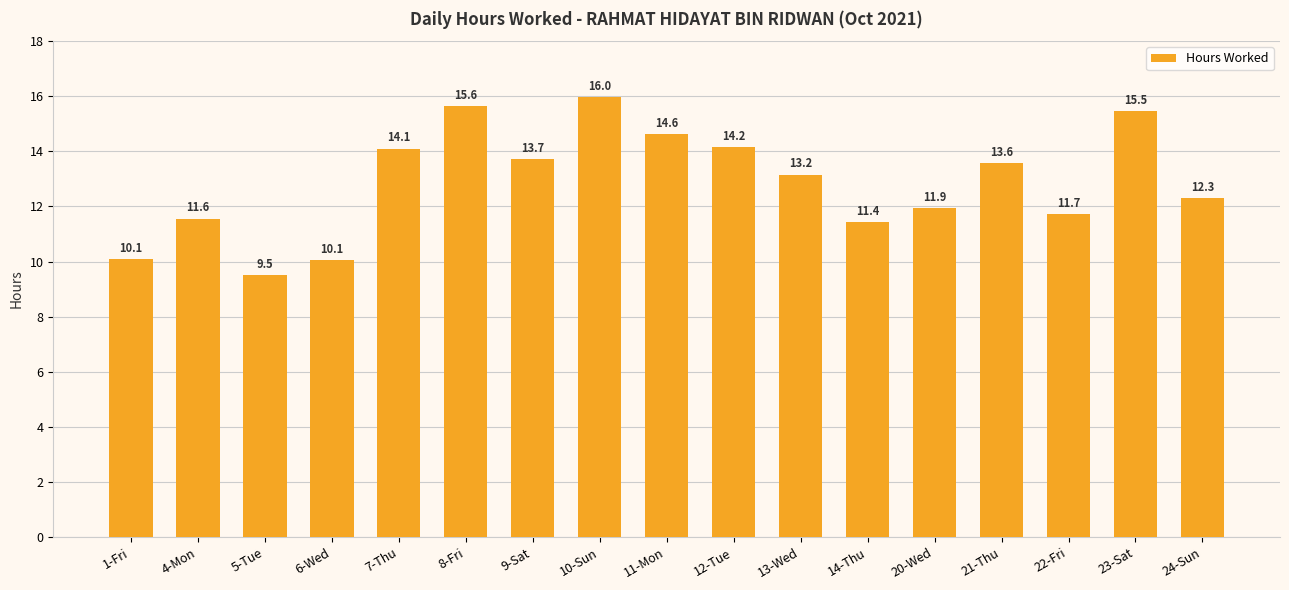

Which has a higher value, 12-Tue or 10-Sun?

10-Sun